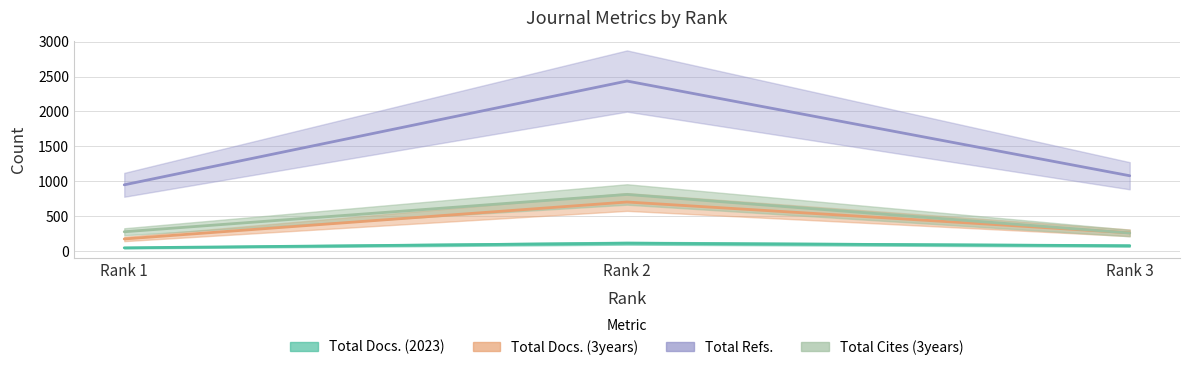

What is the difference between the Total Docs. (3years) values at Rank 1 and Rank 3?

88